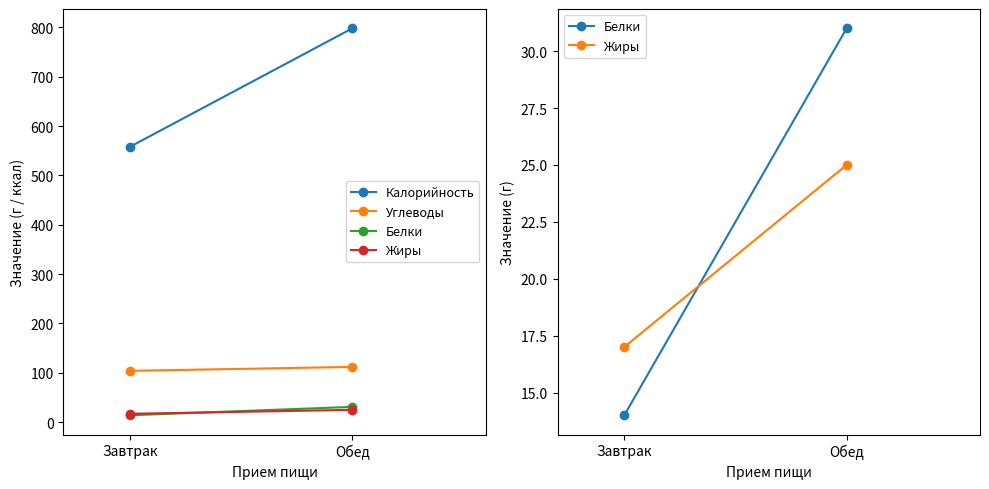

What is the maximum value shown in the chart?

798